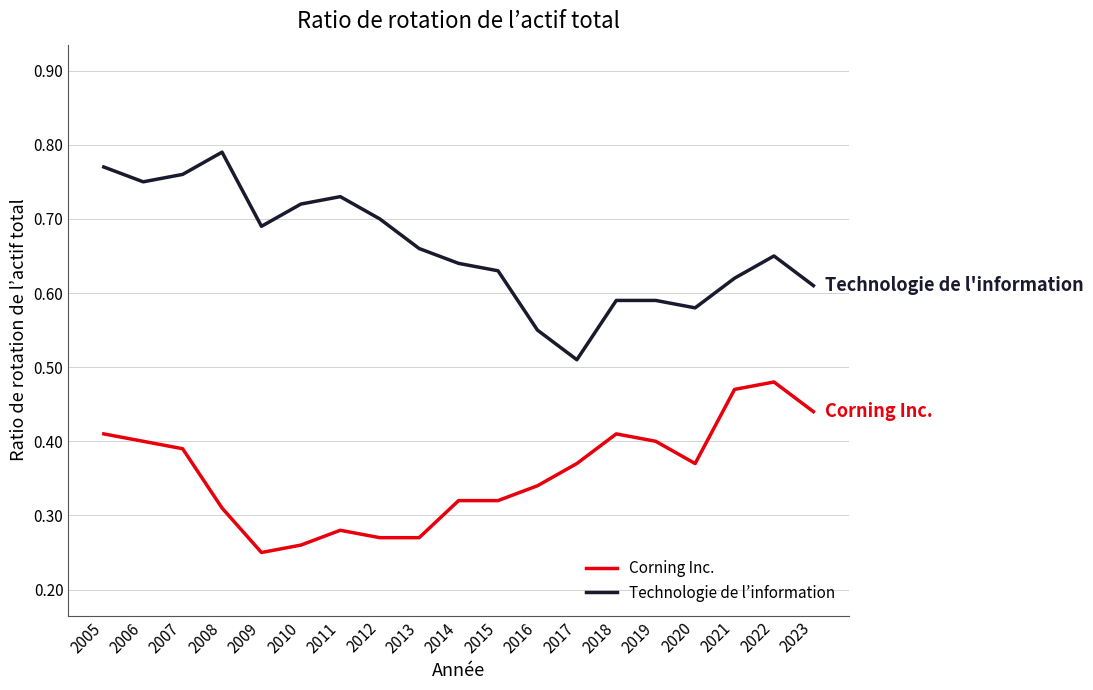

How many series are shown in this chart?

2